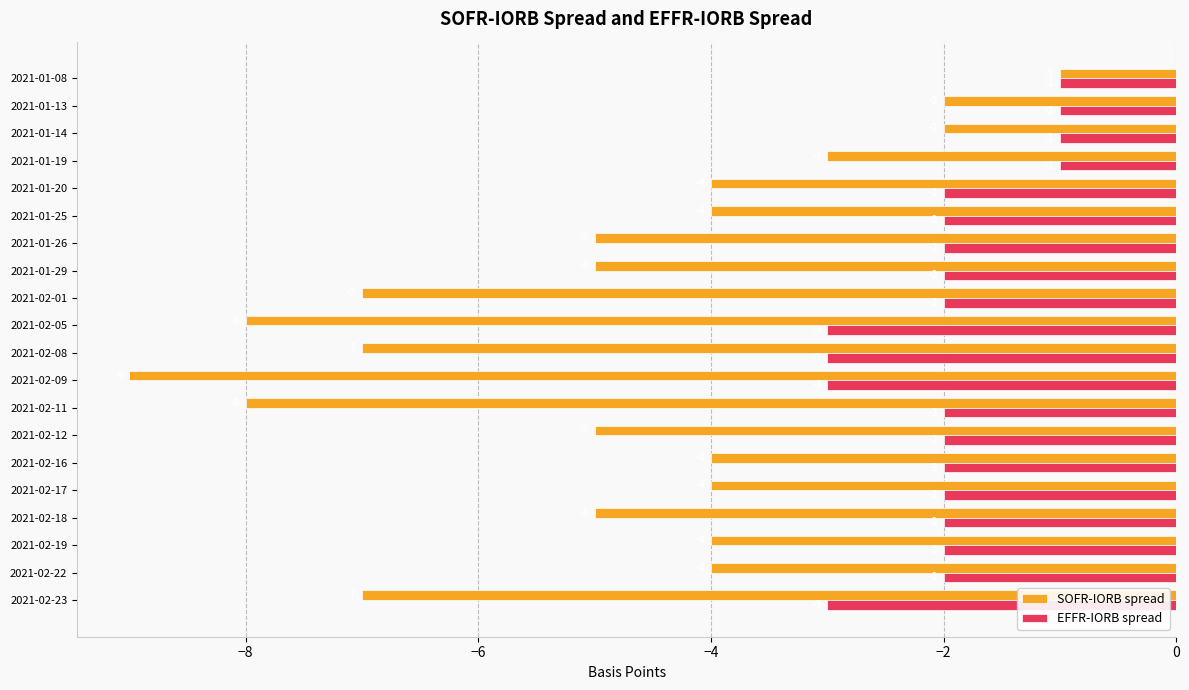

Which category has the lowest value in the SOFR-IORB spread series?

2021-02-09